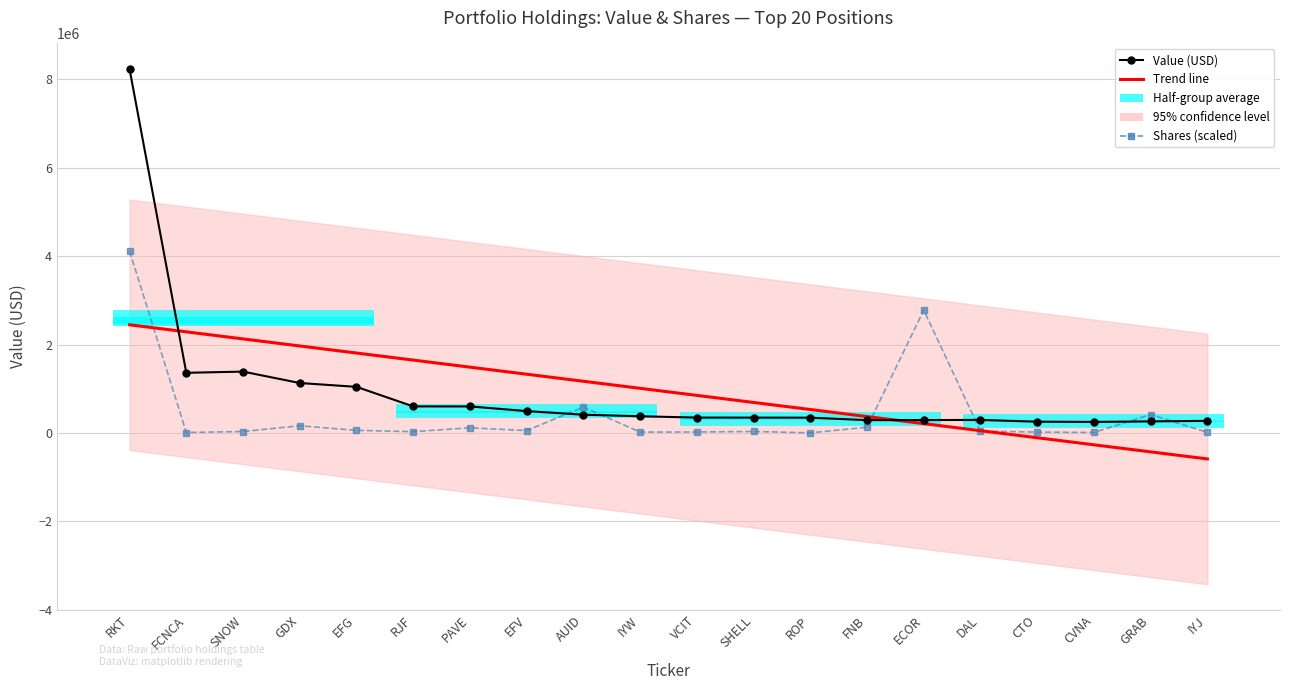

What position from the right is ROP?

8